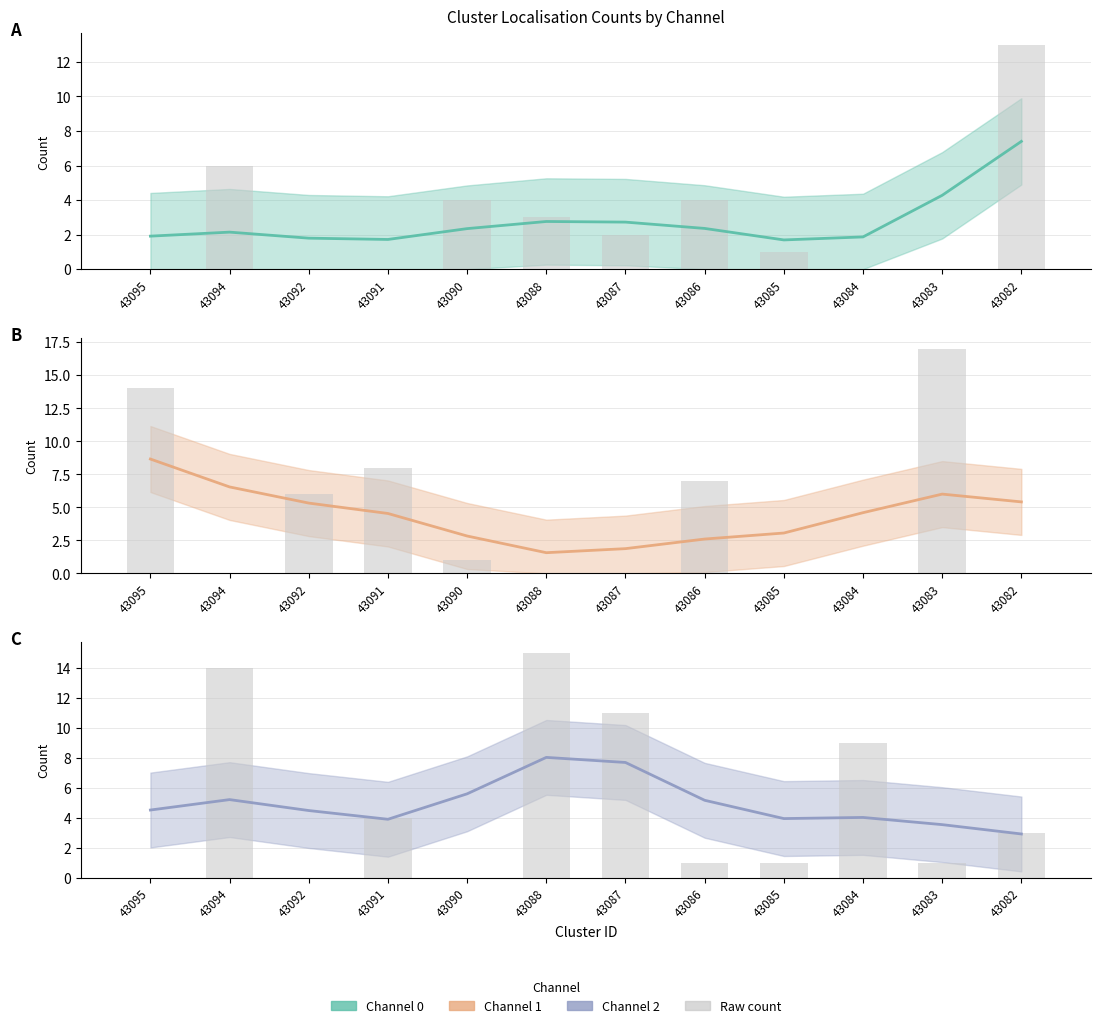

At which category is the sum across all series the highest?

43094